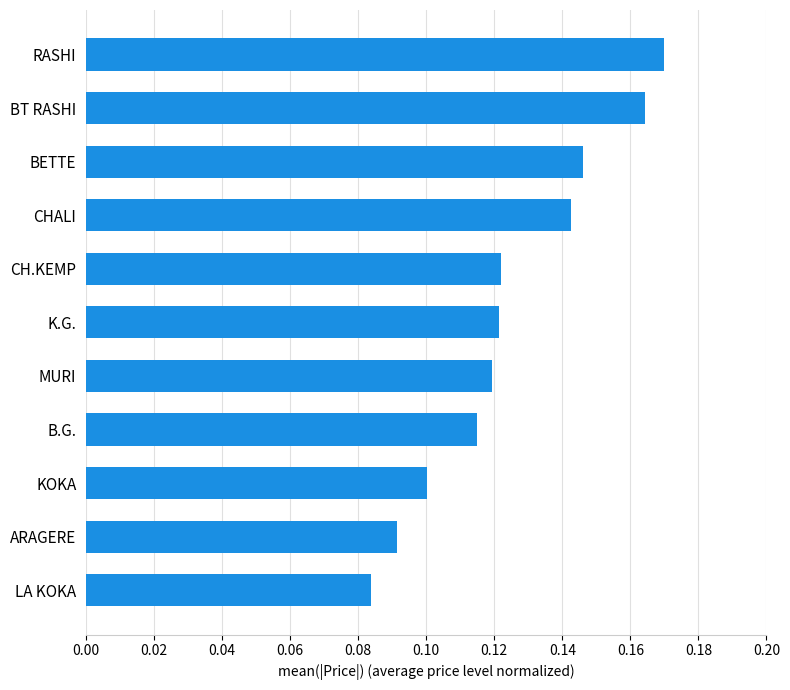

Is it true that the value at KOKA is 0.2?

False